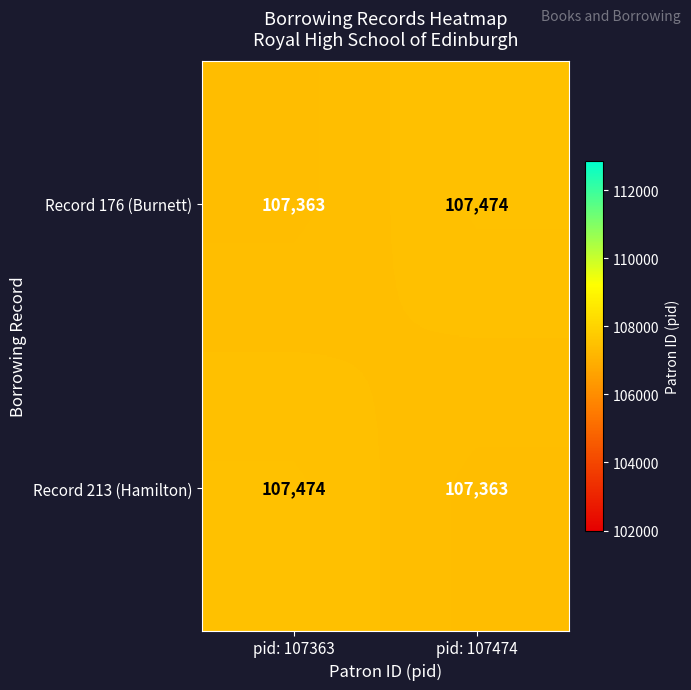

Is it true that Record 213 (Hamilton) equals 61273 at pid: 107474?

False